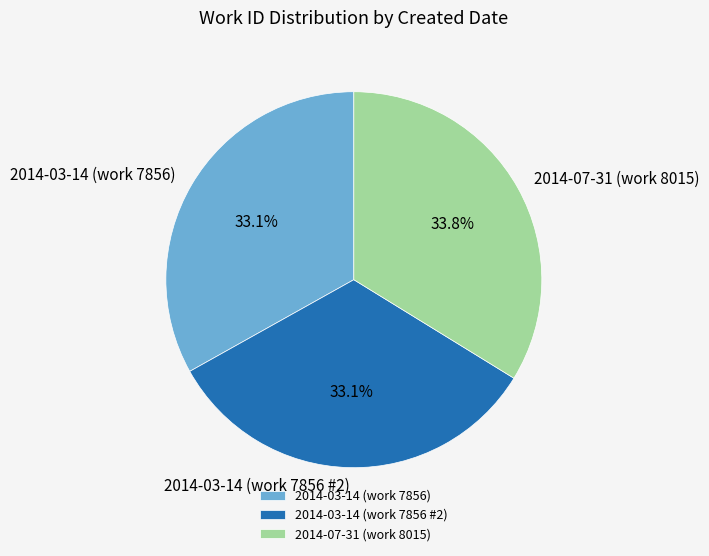

What percentage is NOT represented by 2014-03-14 (work 7856)?

66.9%